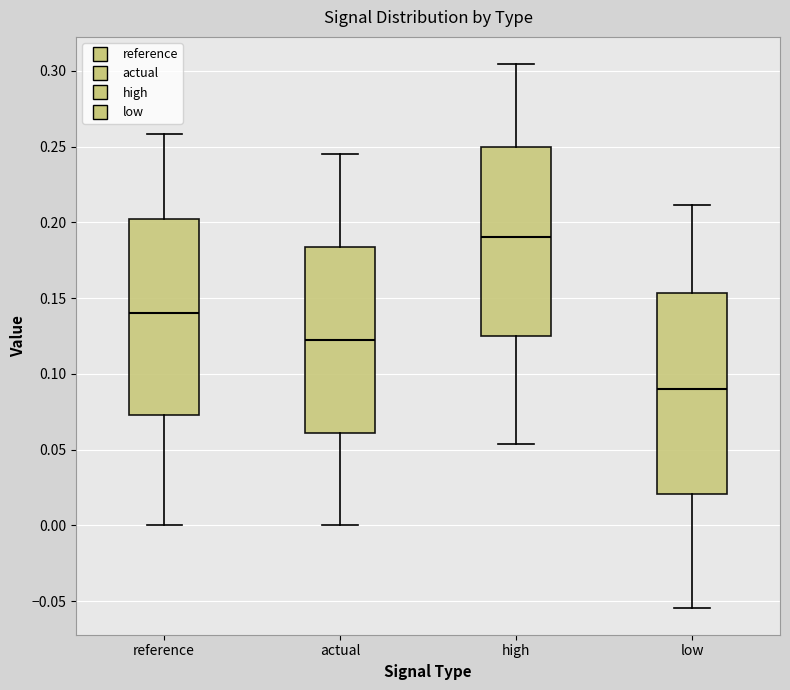

Where does the upper whisker of the box for reference end on the y-axis? The values are not printed on the chart, so give them approximately, as read against the axis.

0.260